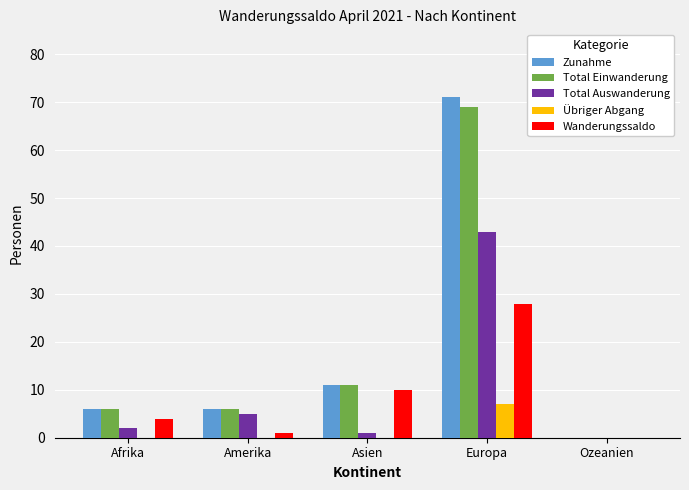

Reading left to right, list all the values displayed in this chart.

Zunahme: Afrika=6	Amerika=6	Asien=11	Europa=71	Ozeanien=0
Total Einwanderung: Afrika=6	Amerika=6	Asien=11	Europa=69	Ozeanien=0
Total Auswanderung: Afrika=2	Amerika=5	Asien=1	Europa=43	Ozeanien=0
Übriger Abgang: Afrika=0	Amerika=0	Asien=0	Europa=7	Ozeanien=0
Wanderungssaldo: Afrika=4	Amerika=1	Asien=10	Europa=28	Ozeanien=0